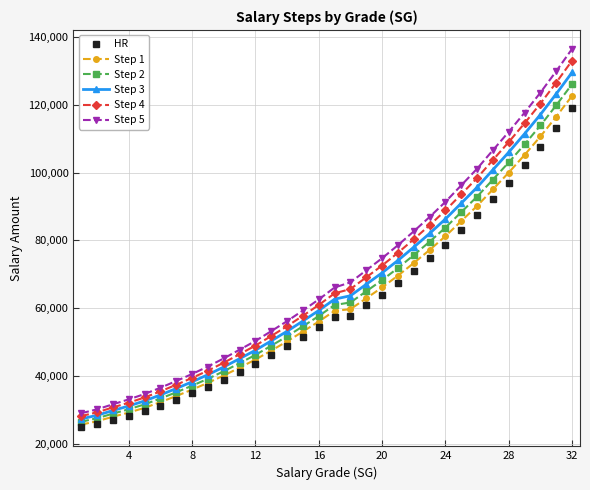

Which series has the widest spread of values?

Step 5